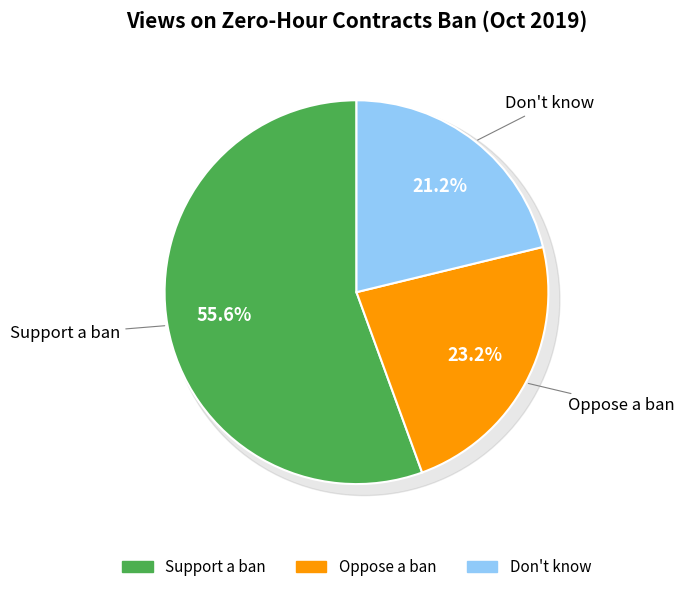

What is the largest slice in the pie chart?

Support a ban